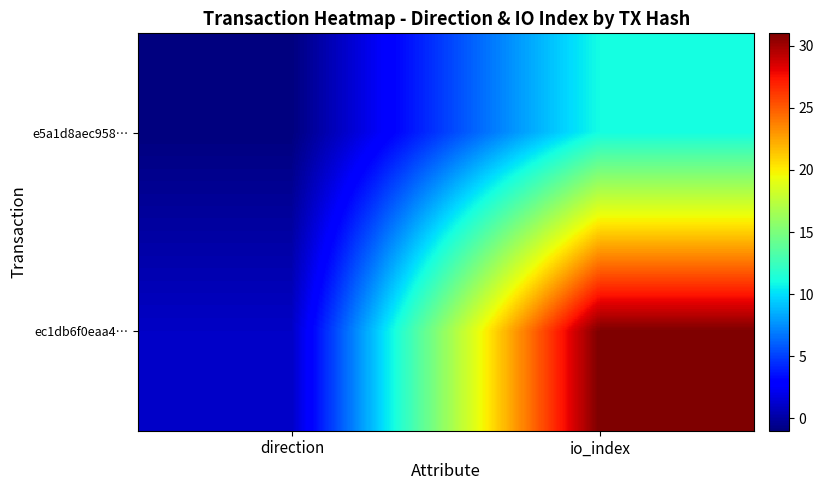

Which label corresponds to the smallest value in the chart?

direction